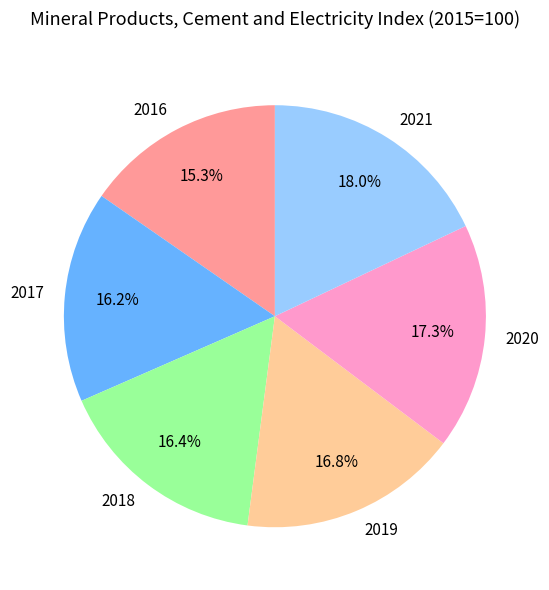

What is the ratio of the value at 2016 to the value at 2017?

0.9